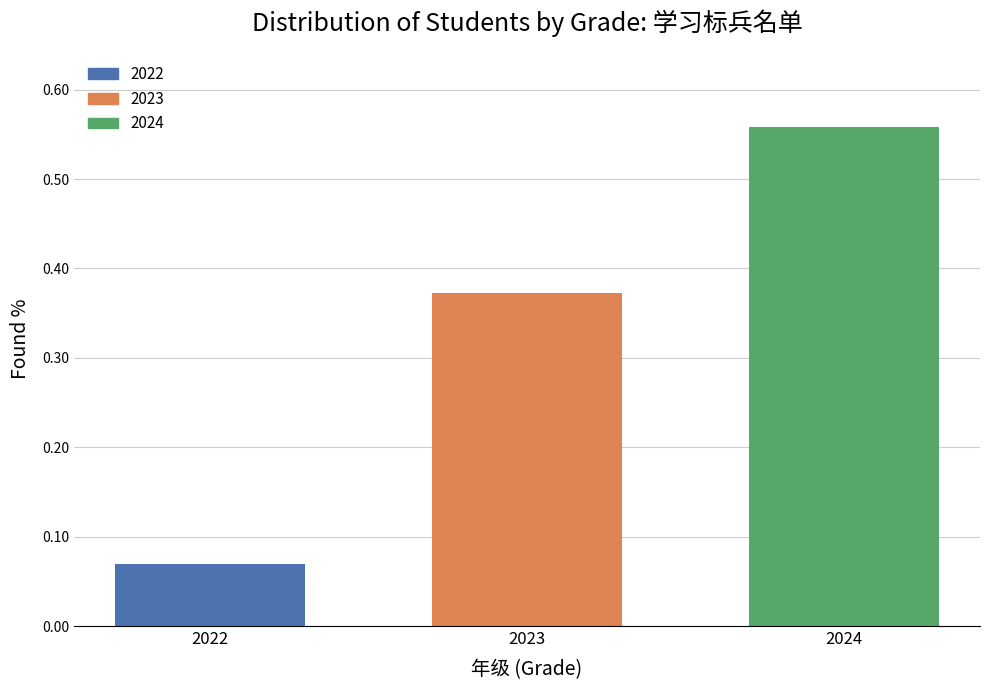

What is the change in value from 2022 to 2024?

+0.5